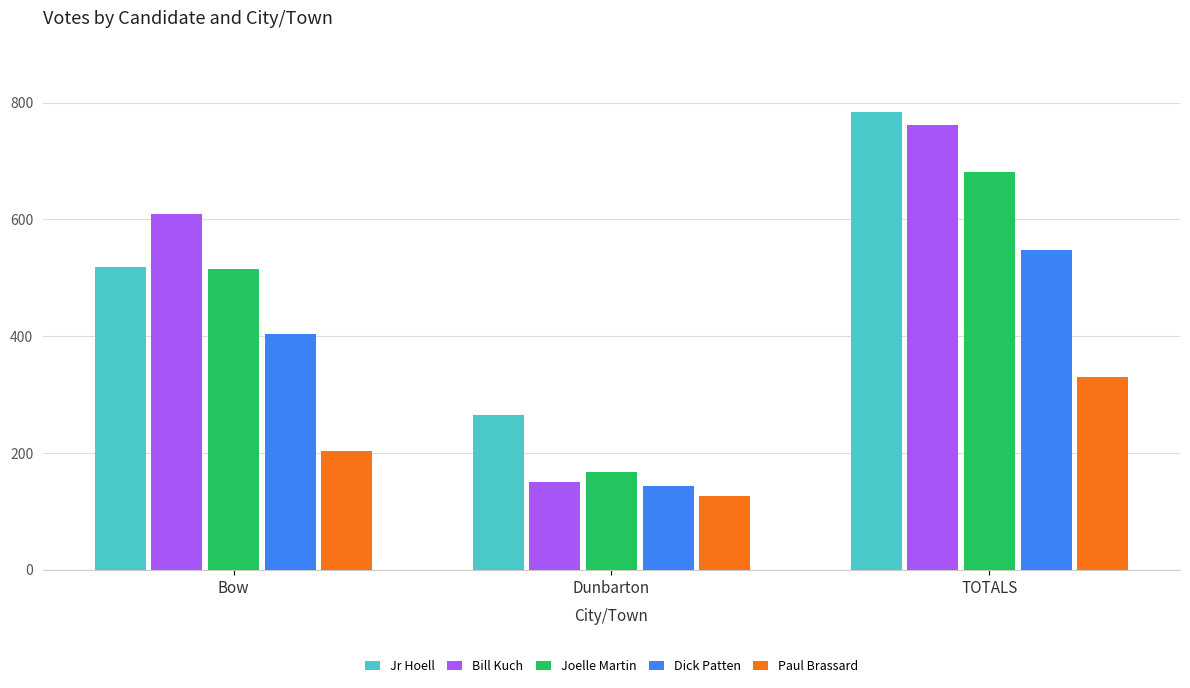

Reading left to right, extract all data points from this chart.

Jr Hoell: Bow=519	Dunbarton=265	TOTALS=784
Bill Kuch: Bow=610	Dunbarton=151	TOTALS=761
Joelle Martin: Bow=515	Dunbarton=167	TOTALS=682
Dick Patten: Bow=403	Dunbarton=144	TOTALS=547
Paul Brassard: Bow=204	Dunbarton=126	TOTALS=330